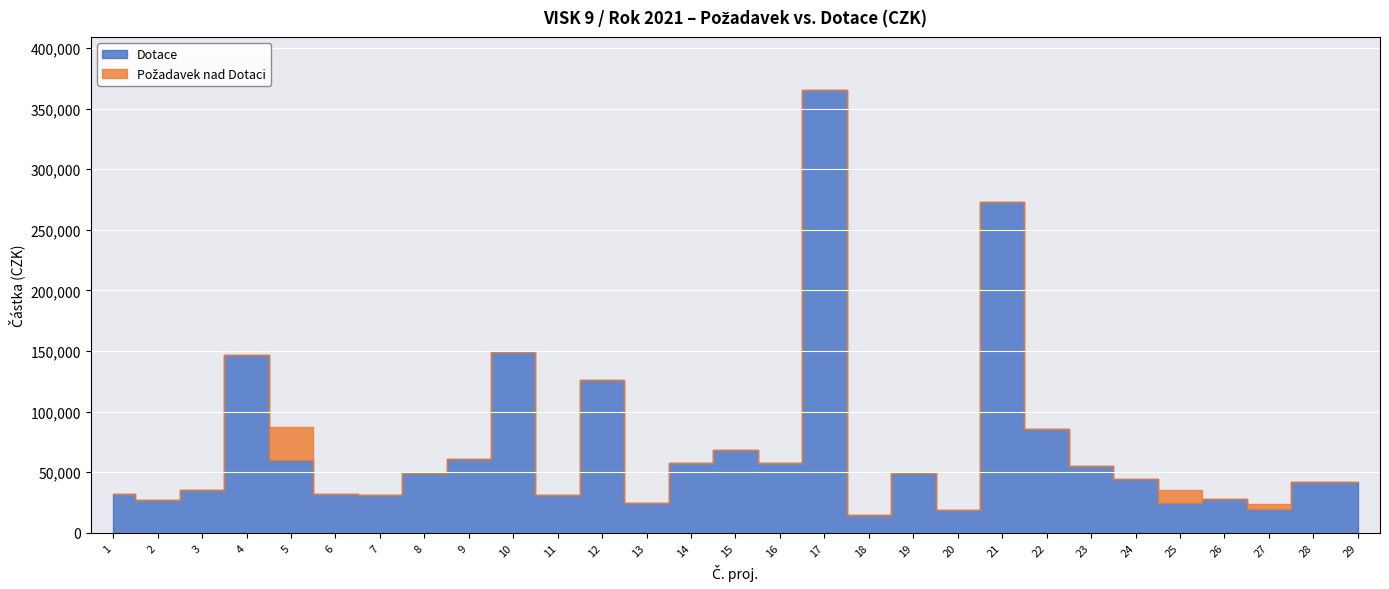

What is the difference between the maximum and minimum values in the Požadavek series?

350000